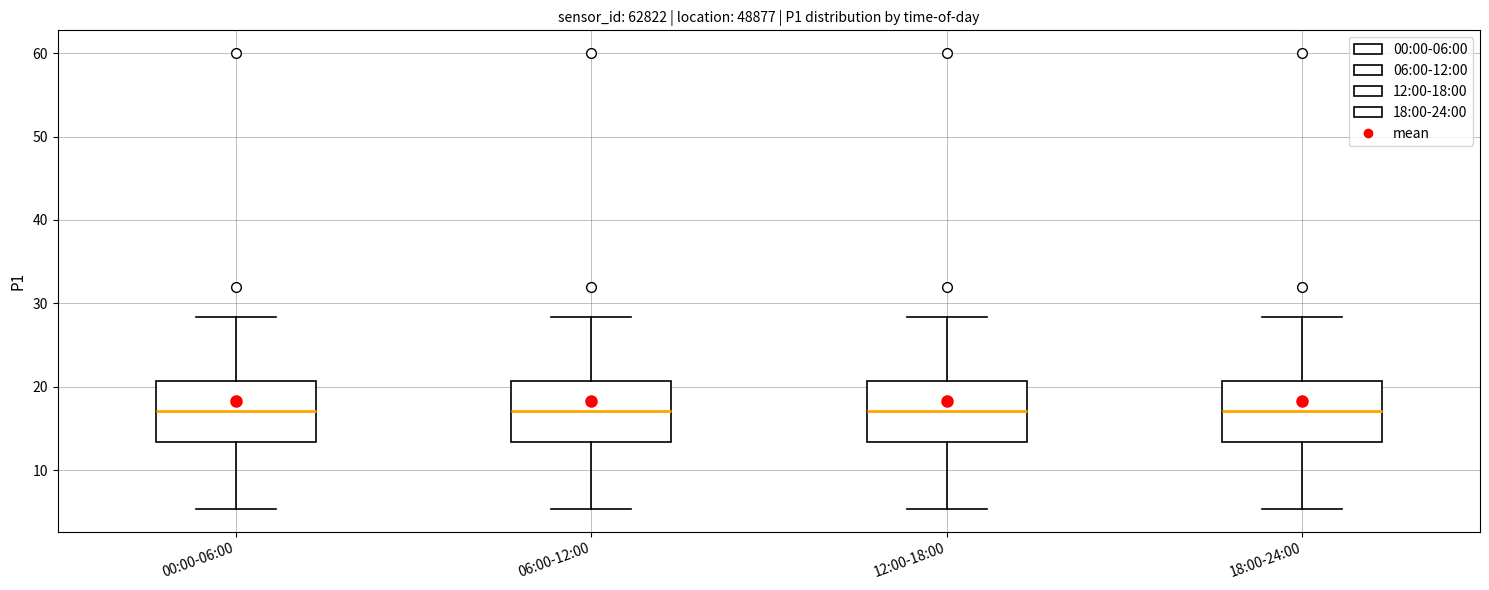

Reading left to right, transcribe this box plot: for each box, give where its median line is, the range the box spans, and where its two whiskers end, as read against the y-axis. The values are not printed on the chart, so give them approximately, as read against the axis.

00:00-06:00: median 17, box 13 to 21, whiskers 5 to 28
06:00-12:00: median 17, box 13 to 21, whiskers 5 to 28
12:00-18:00: median 17, box 13 to 21, whiskers 5 to 28
18:00-24:00: median 17, box 13 to 21, whiskers 5 to 28